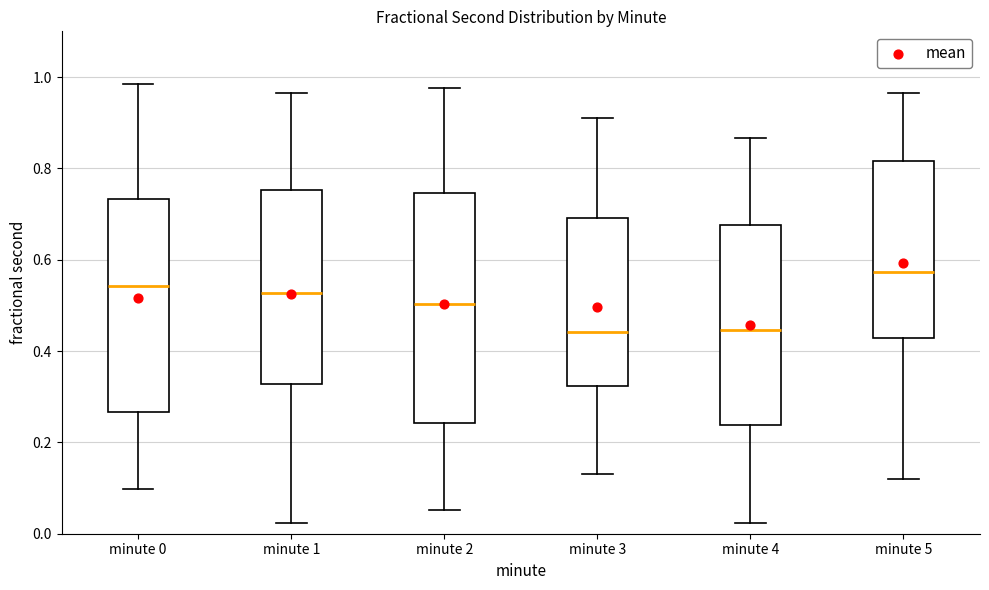

Reading left to right, transcribe this box plot: for each box, give where its median line is, the range the box spans, and where its two whiskers end, as read against the y-axis. The values are not printed on the chart, so give them approximately, as read against the axis.

minute 0: median 0.54, box 0.26 to 0.74, whiskers 0.10 to 0.98
minute 1: median 0.52, box 0.32 to 0.76, whiskers 0.02 to 0.96
minute 2: median 0.50, box 0.24 to 0.74, whiskers 0.06 to 0.98
minute 3: median 0.44, box 0.32 to 0.70, whiskers 0.14 to 0.92
minute 4: median 0.44, box 0.24 to 0.68, whiskers 0.02 to 0.86
minute 5: median 0.58, box 0.42 to 0.82, whiskers 0.12 to 0.96